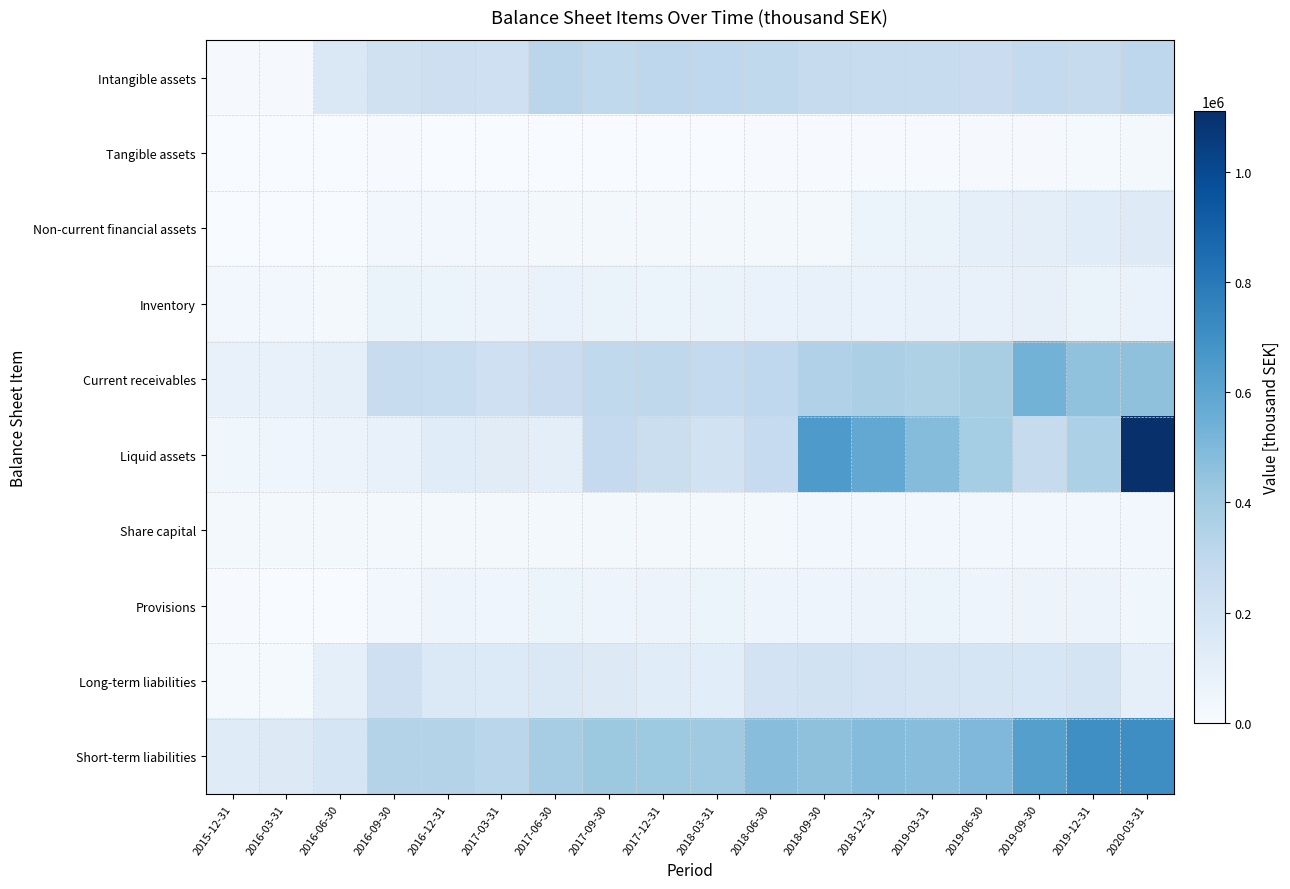

How many distinct data groups are displayed?

10